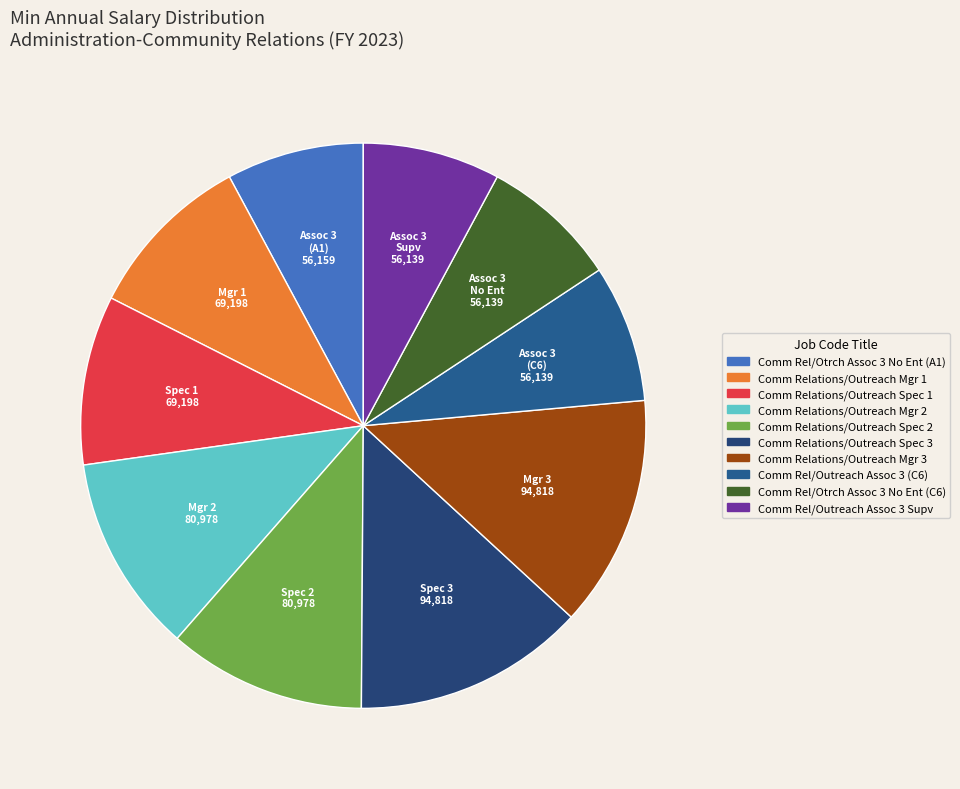

Rank the categories by value from highest to lowest.

Comm Relations/Outreach Spec 3, Comm Relations/Outreach Mgr 3, Comm Relations/Outreach Mgr 2, Comm Relations/Outreach Spec 2, Comm Relations/Outreach Mgr 1, Comm Relations/Outreach Spec 1, Comm Rel/Otrch Assoc 3 No Ent (A1), Comm Rel/Outreach Assoc 3 (C6), Comm Rel/Otrch Assoc 3 No Ent (C6), Comm Rel/Outreach Assoc 3 Supv